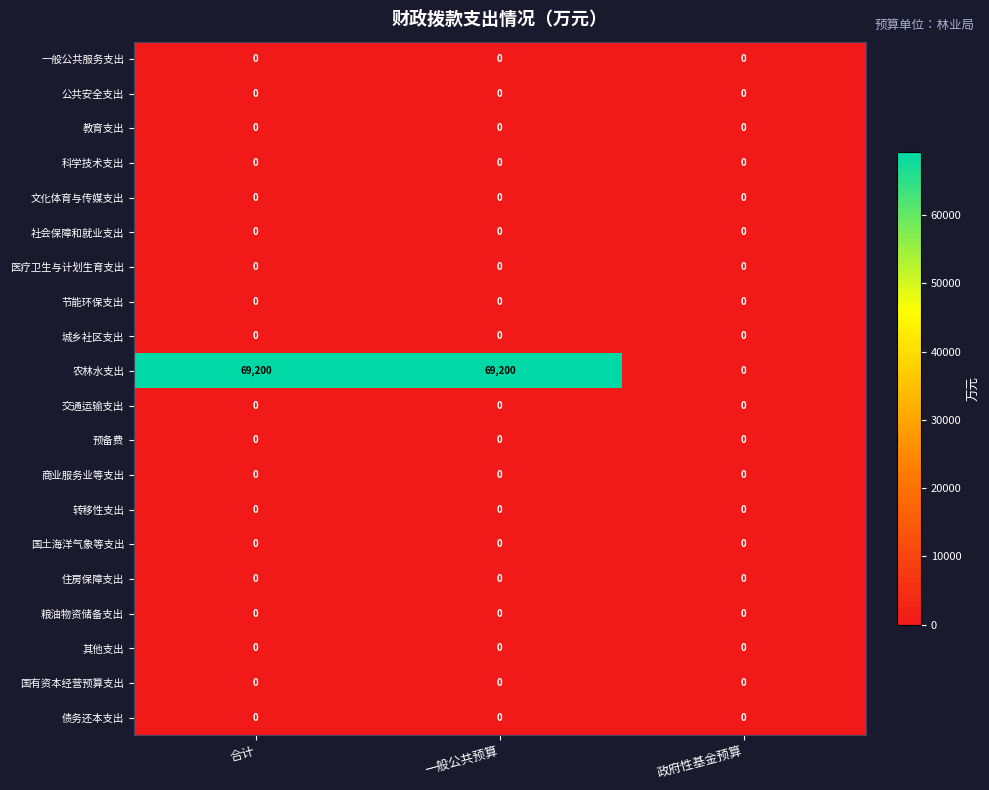

Which series has the largest total across all categories?

农林水支出